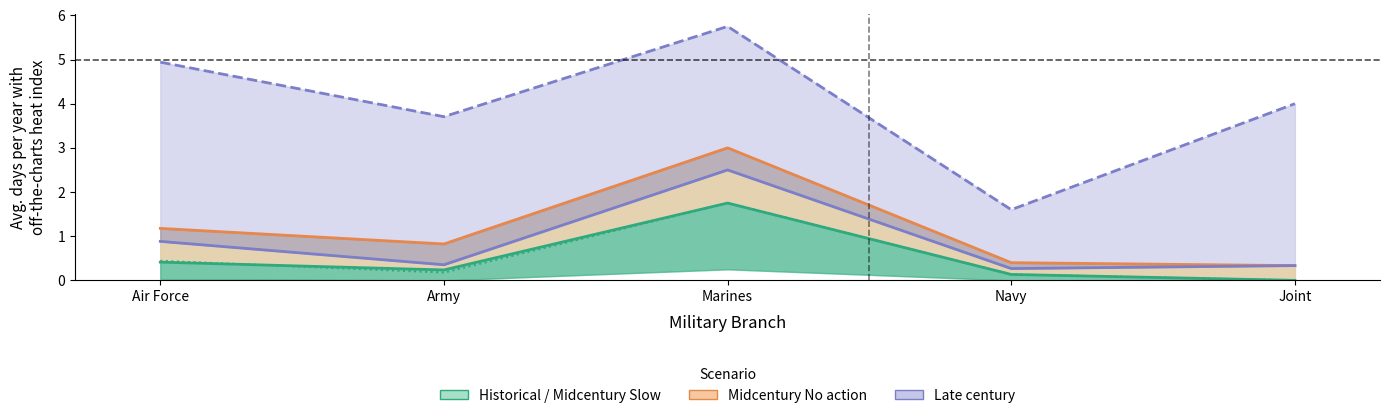

At which category is the sum across all series the highest?

Marines